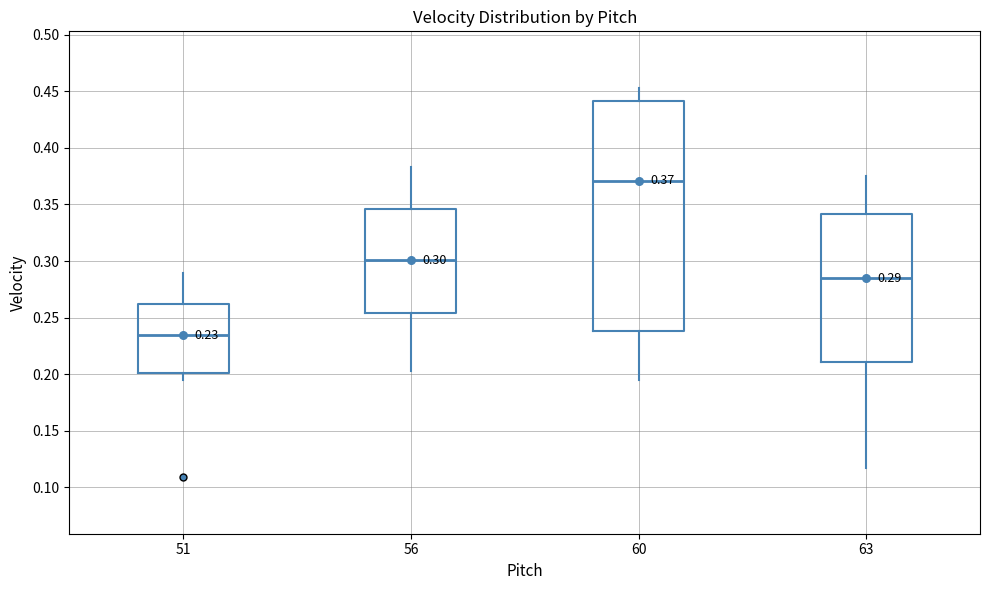

Comparing the boxes themselves (not the whiskers), which one is the tallest?

60